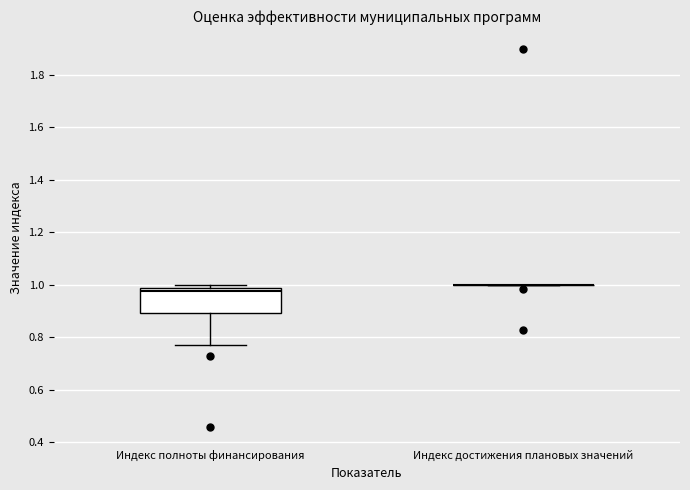

Reading left to right, read every box against the y-axis: the position of its median line, the range the box covers, and the ends of its whiskers. The values are not printed on the chart, so give them approximately, as read against the axis.

Индекс полноты финансирования: median 0.98, box 0.90 to 1.00, whiskers 0.78 to 1.00 (just above the box's upper edge)
Индекс достижения плановых значений: box collapsed to a line at 1.00, whiskers 1.00 to 1.00